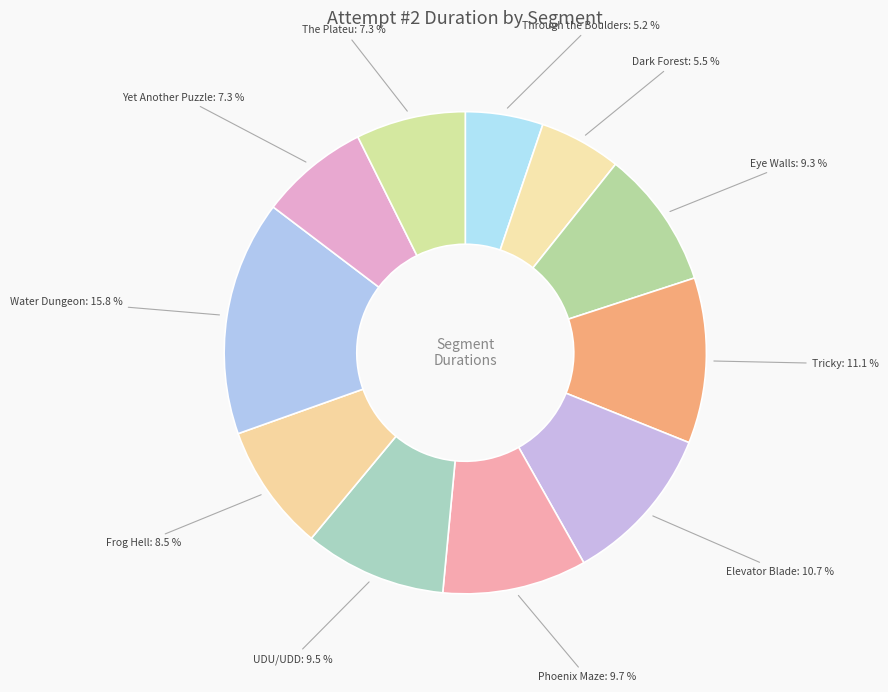

Is there any slice that represents more than half of the pie?

No